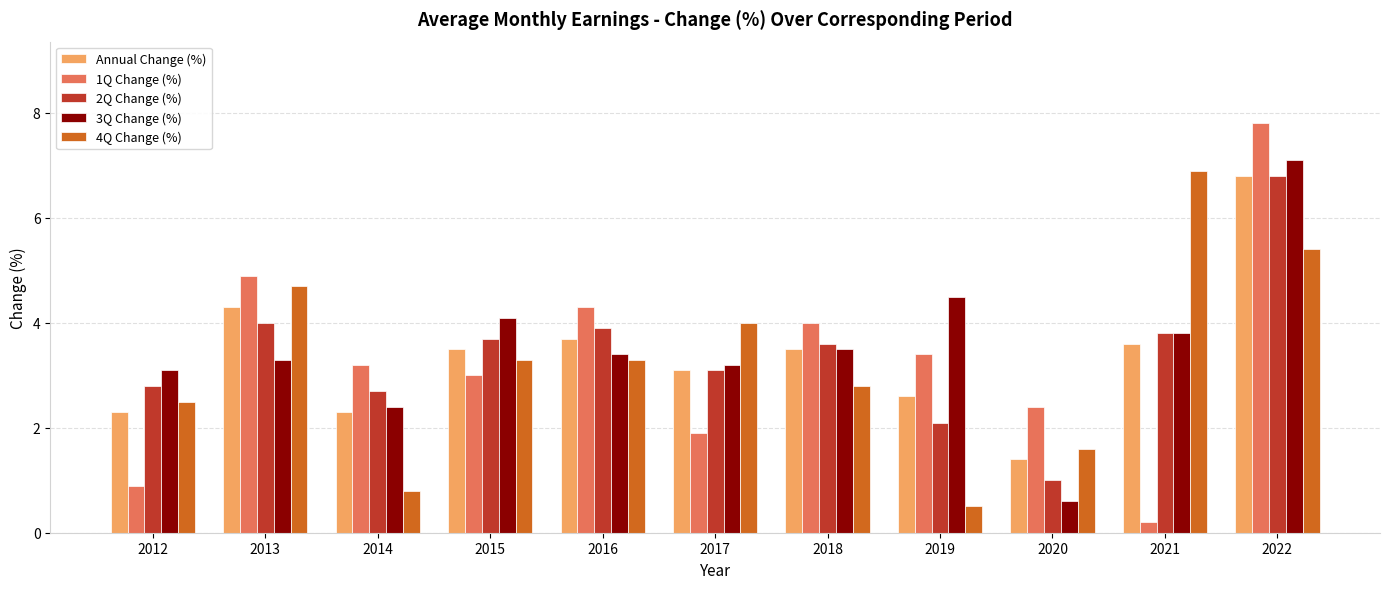

What is the total value across all series at 2014?

11.4